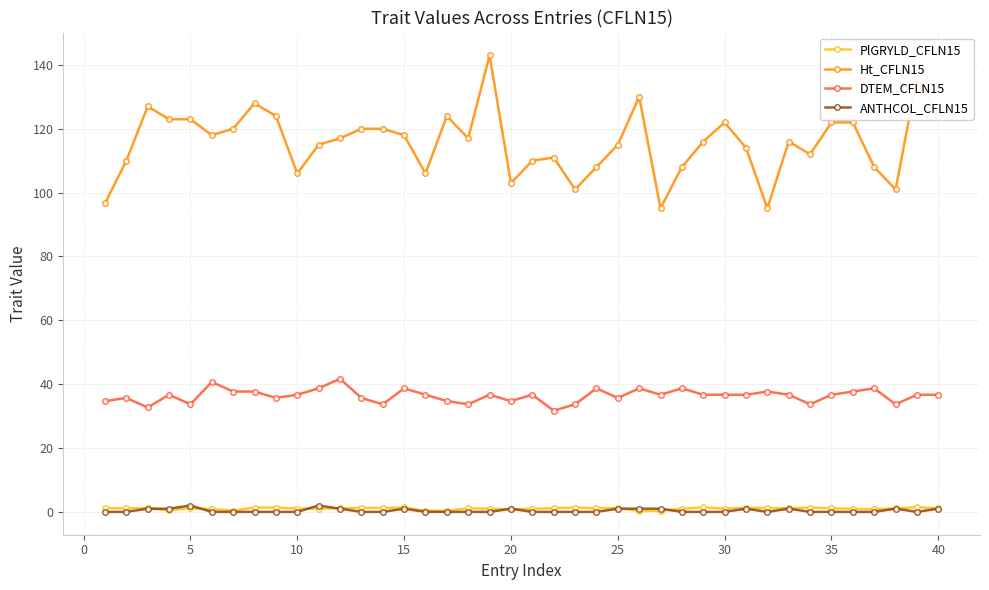

True or false: Ht_CFLN15 and DTEM_CFLN15 intersect in this chart.

False